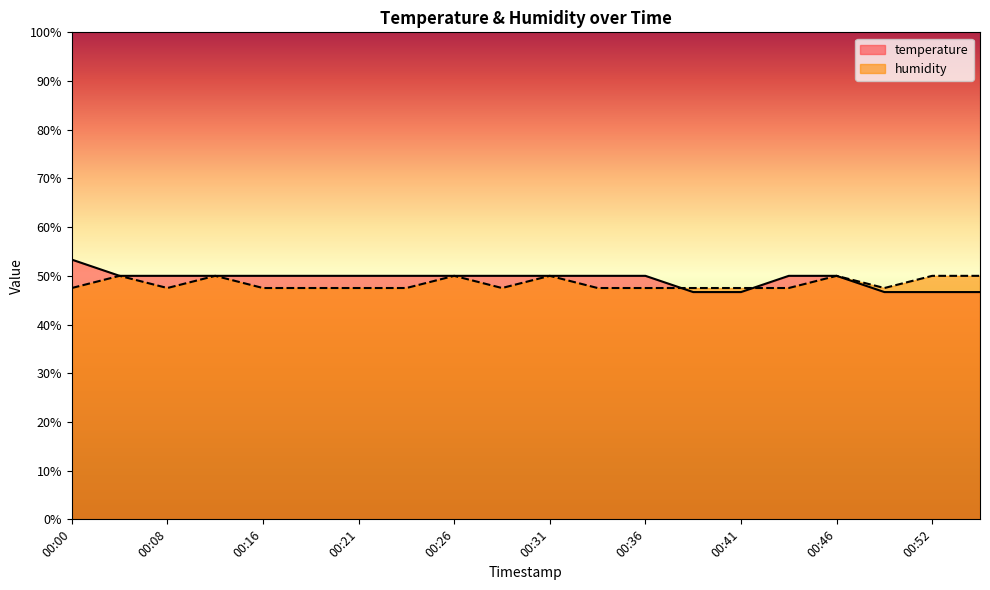

Where is temperature nearest to the value 50?

00:02